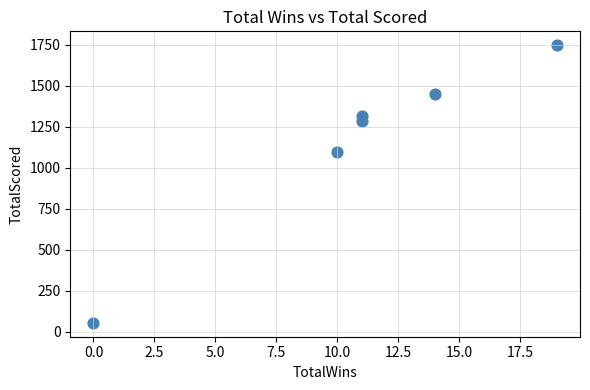

What Y value in the scatter plot is closest to 901?

1097